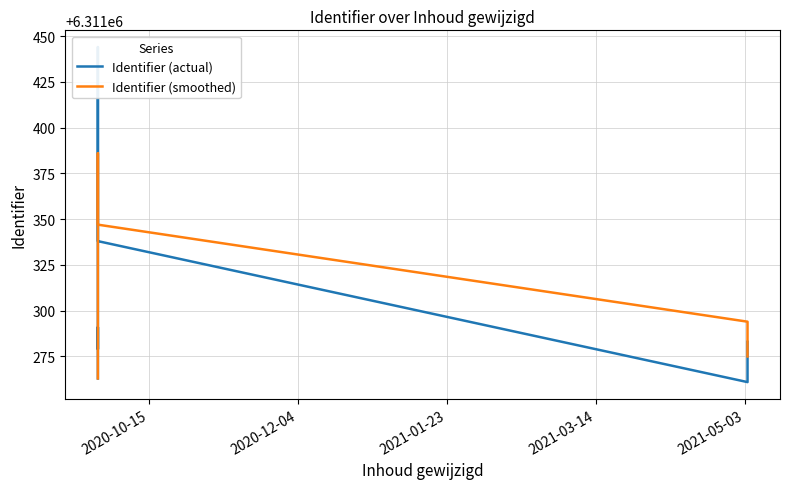

What is the average value of the Identifier (actual) series?

6311296